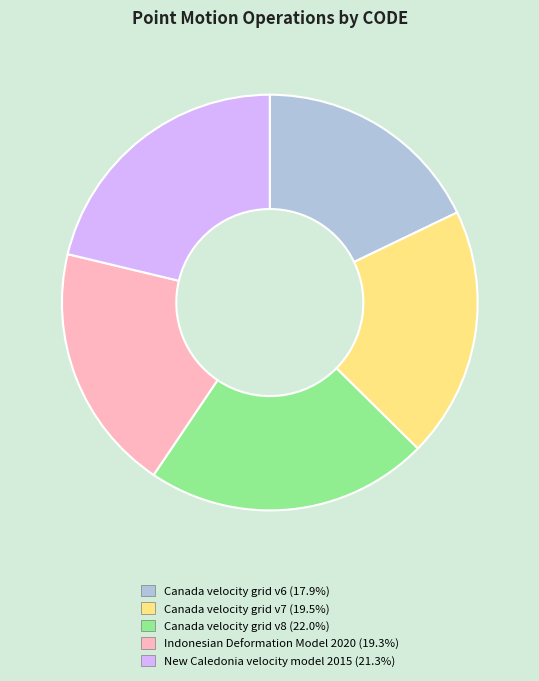

Does Indonesian Deformation Model 2020 represent more than half of the total?

No